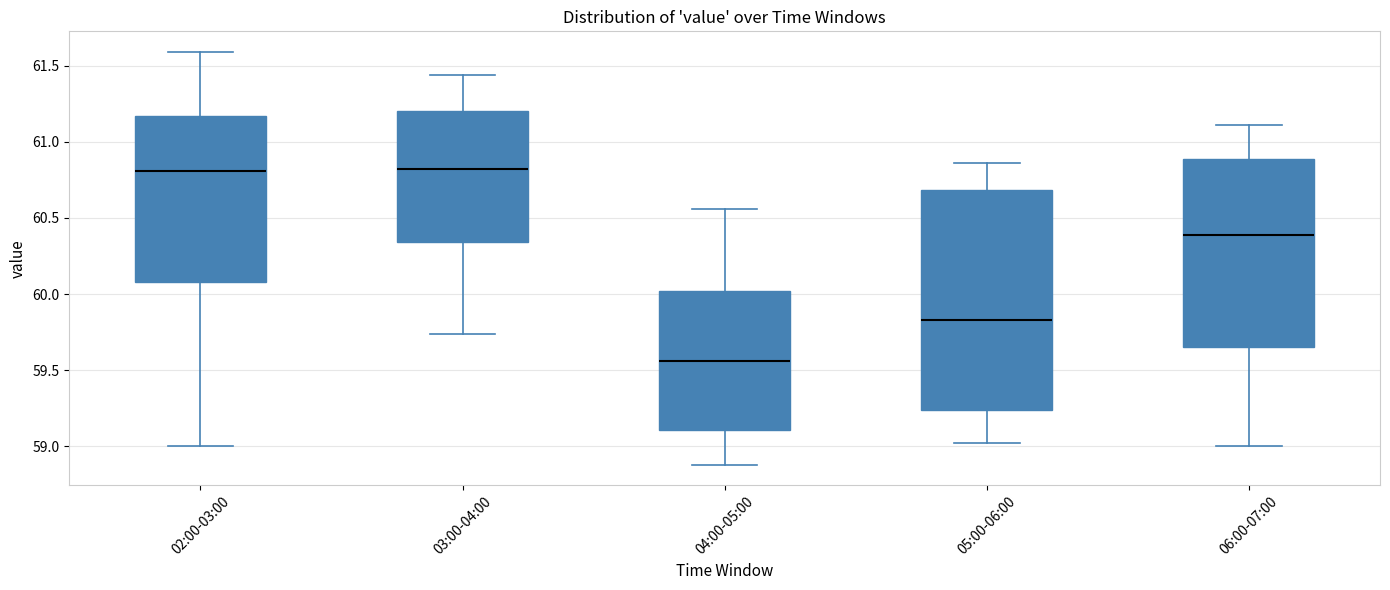

Reading left to right, transcribe this box plot: for each box, give where its median line is, the range the box spans, and where its two whiskers end, as read against the y-axis. The values are not printed on the chart, so give them approximately, as read against the axis.

02:00-03:00: median 60.80, box 60.10 to 61.15, whiskers 59.00 to 61.60
03:00-04:00: median 60.80, box 60.35 to 61.20, whiskers 59.75 to 61.45
04:00-05:00: median 59.55, box 59.10 to 60.00, whiskers 58.90 to 60.55
05:00-06:00: median 59.85, box 59.25 to 60.70, whiskers 59.00 to 60.85
06:00-07:00: median 60.40, box 59.65 to 60.90, whiskers 59.00 to 61.10